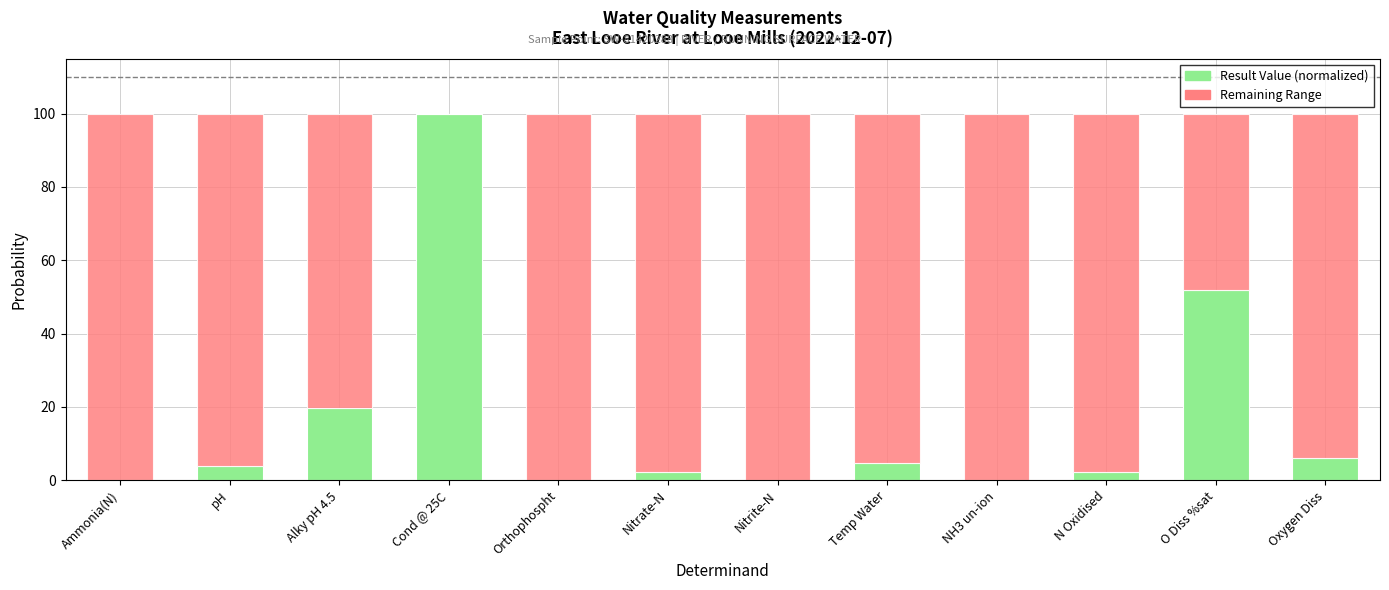

At which label does Result Value (normalized) reach its peak?

Cond @ 25C